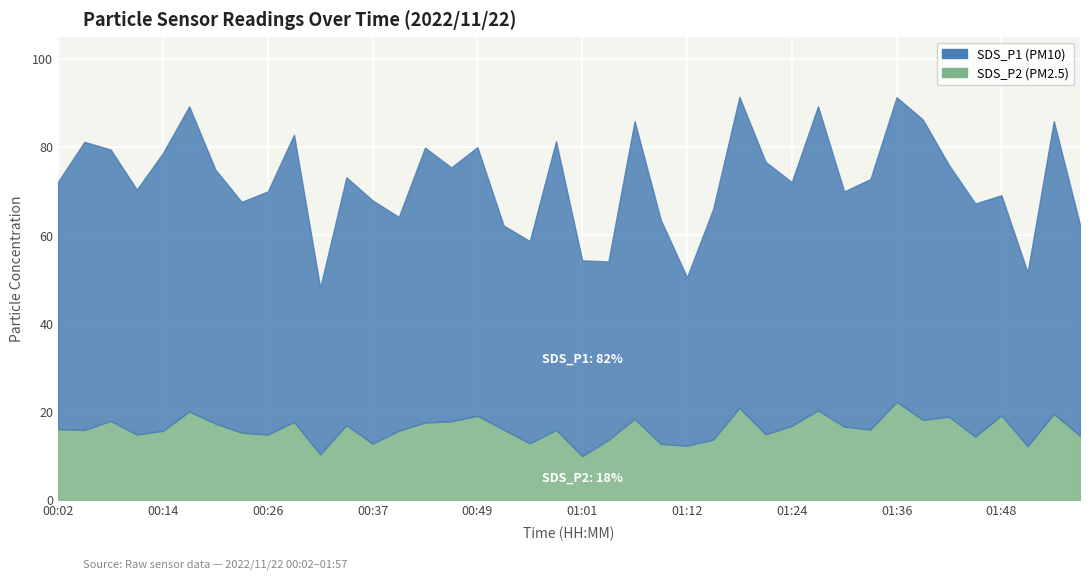

Which series has the largest total across all categories?

SDS_P1